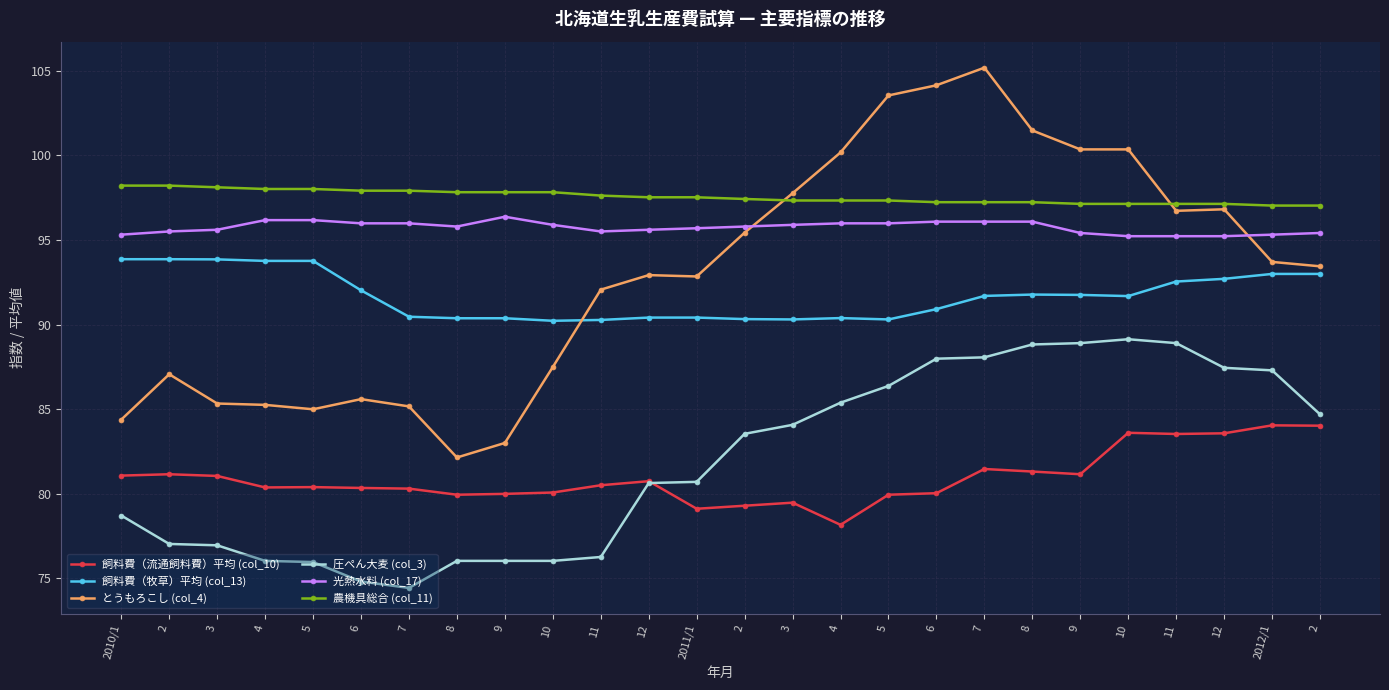

Rank the categories by とうもろこし (col_4) value from highest to lowest.

7, 6, 5, 8, 9, 10, 4, 3, 12, 11, 2, 2012/1, 2, 12, 2011/1, 11, 10, 2, 6, 3, 4, 7, 5, 2010/1, 9, 8